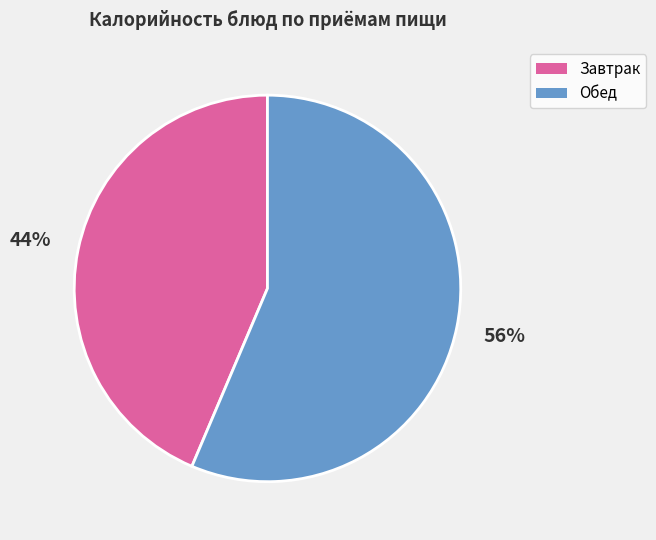

To the nearest percent, what is the average slice percentage?

50%